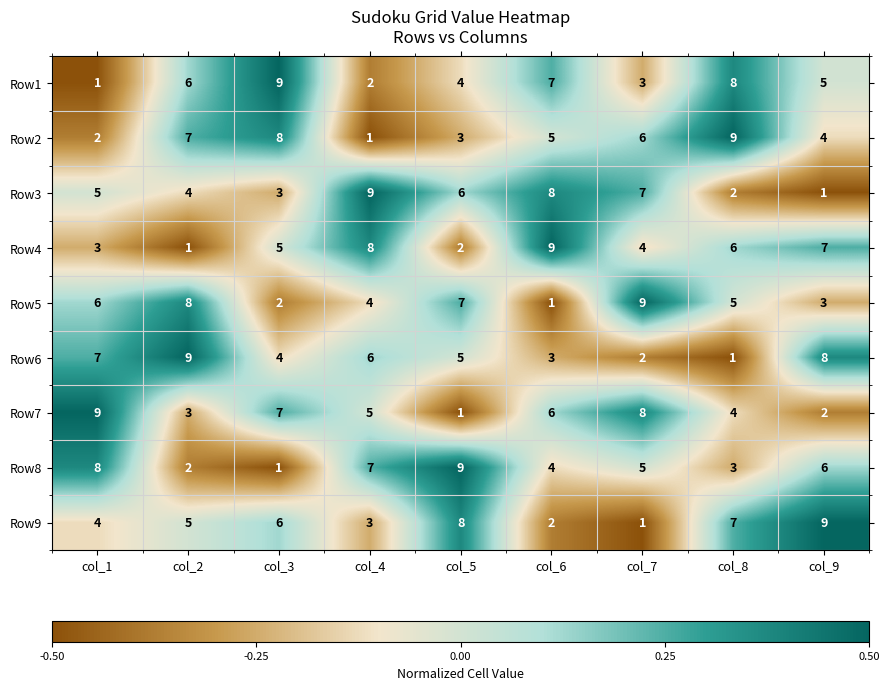

How many series are shown in this chart?

9